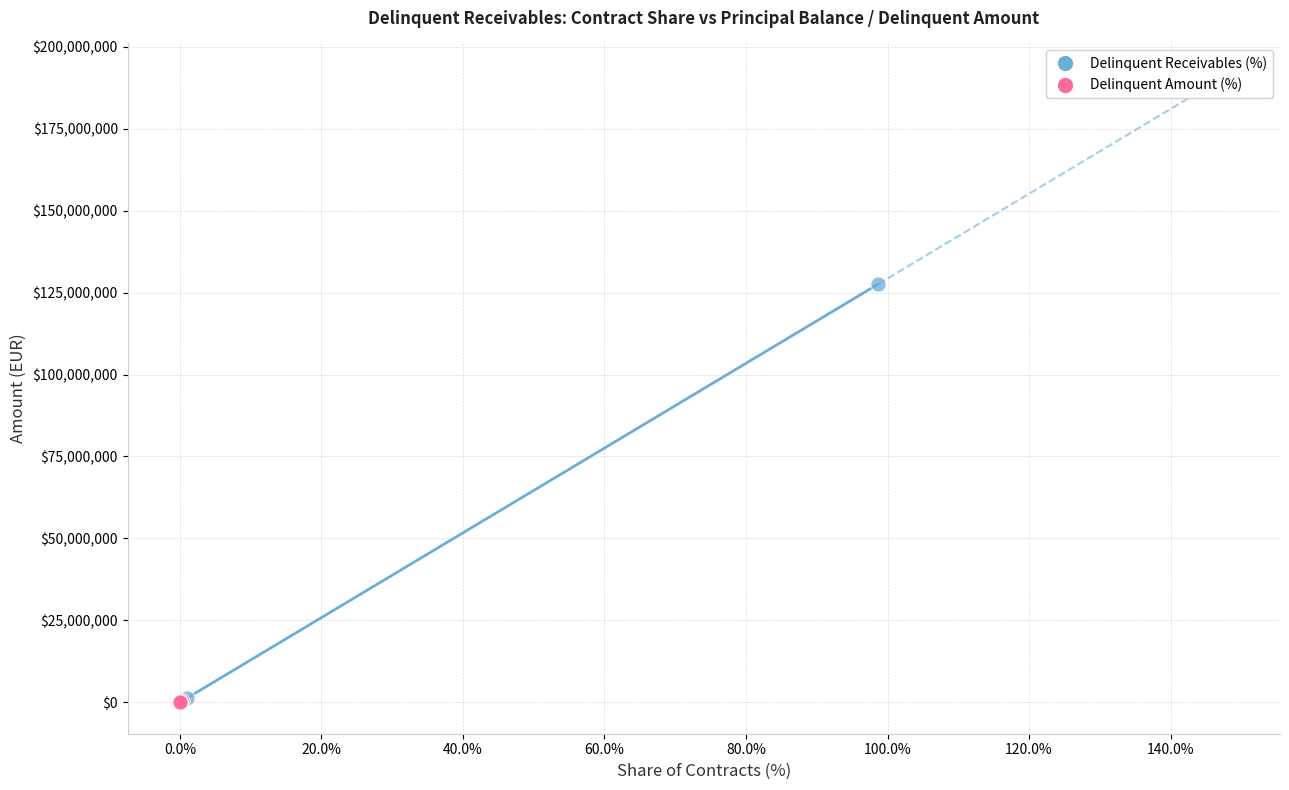

Which series has the widest spread of Y values?

Delinquent Receivables (%)